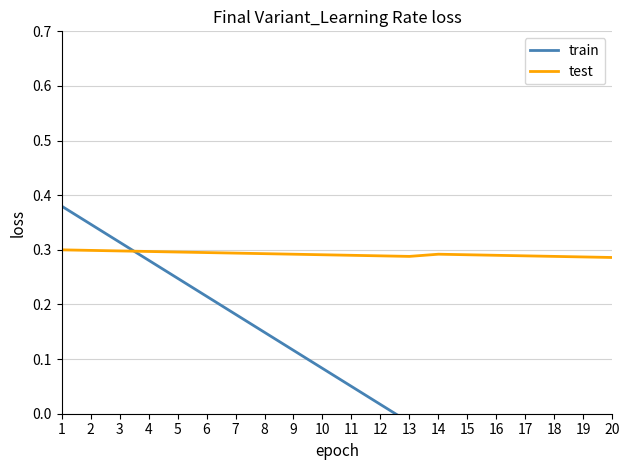

What is the sum of all test values?

5.8